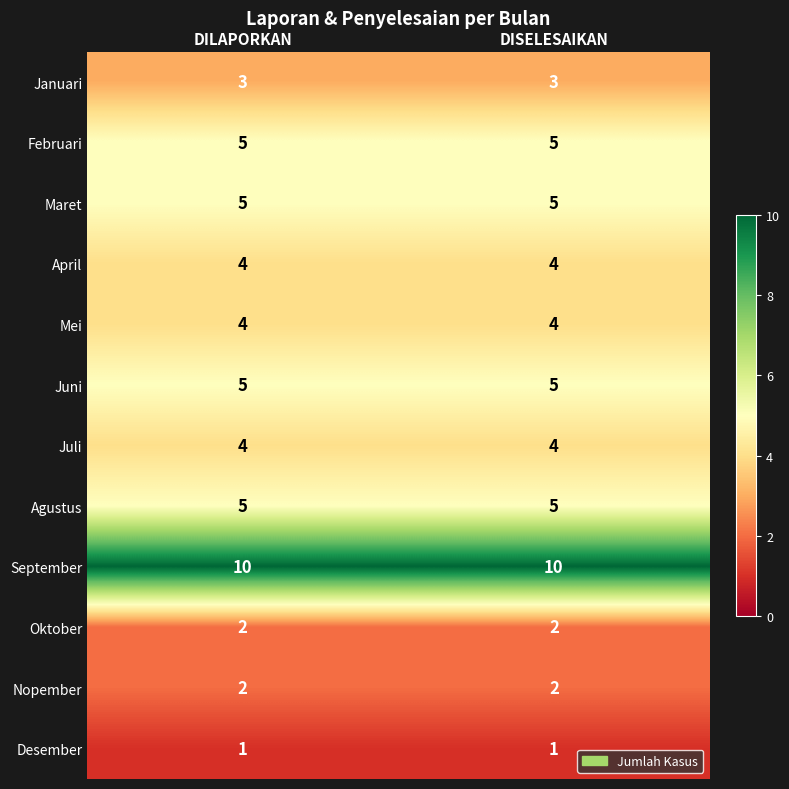

What is the lowest value of the Juni series?

5